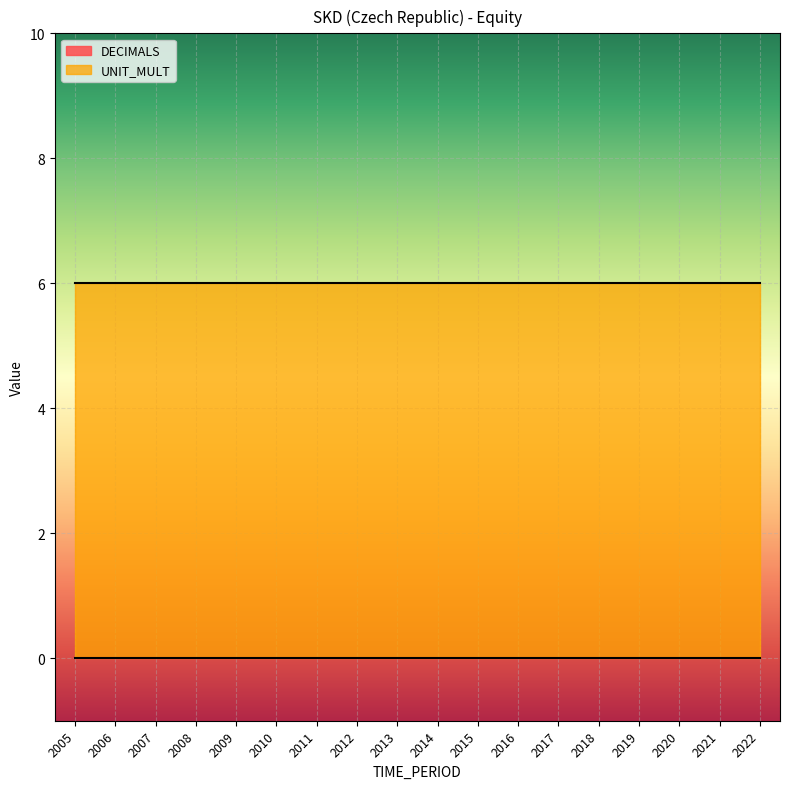

True or false: UNIT_MULT has more than 2 interior local peaks.

False